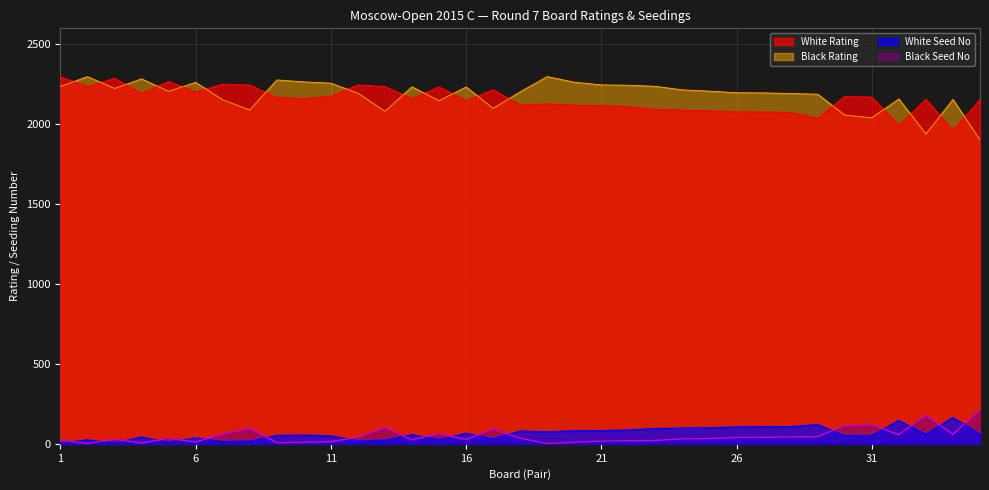

What are all the series names shown in the legend?

White Rating, Black Rating, White Seed No, Black Seed No